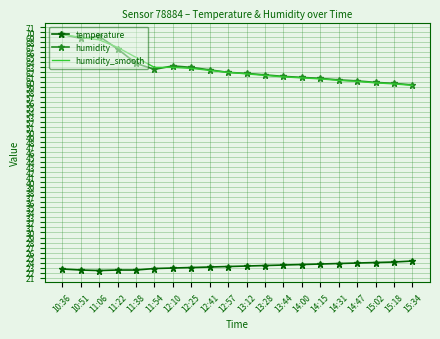

The humidity series shows 22.3 at 11:22. True or false?

False